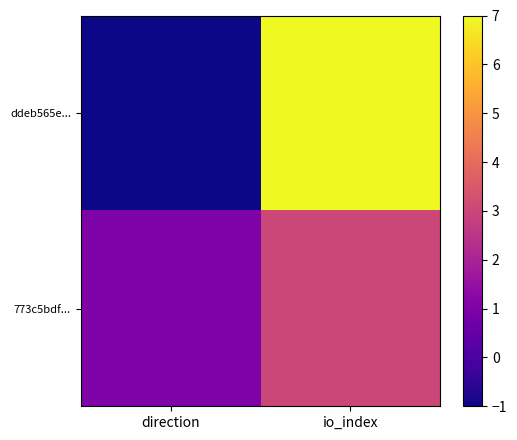

List the series in order of their peak value, lowest first.

773c5bdf..., ddeb565e...